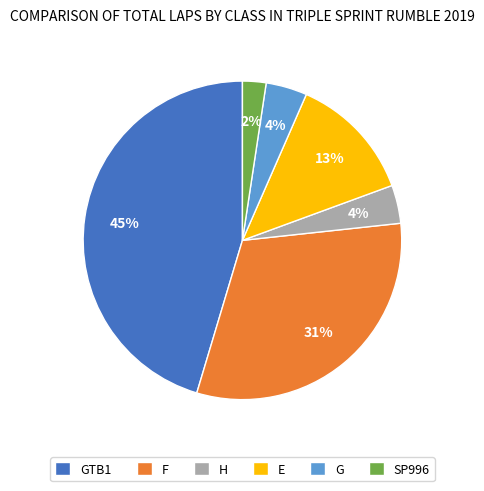

To the nearest percent, what portion does G represent?

4%